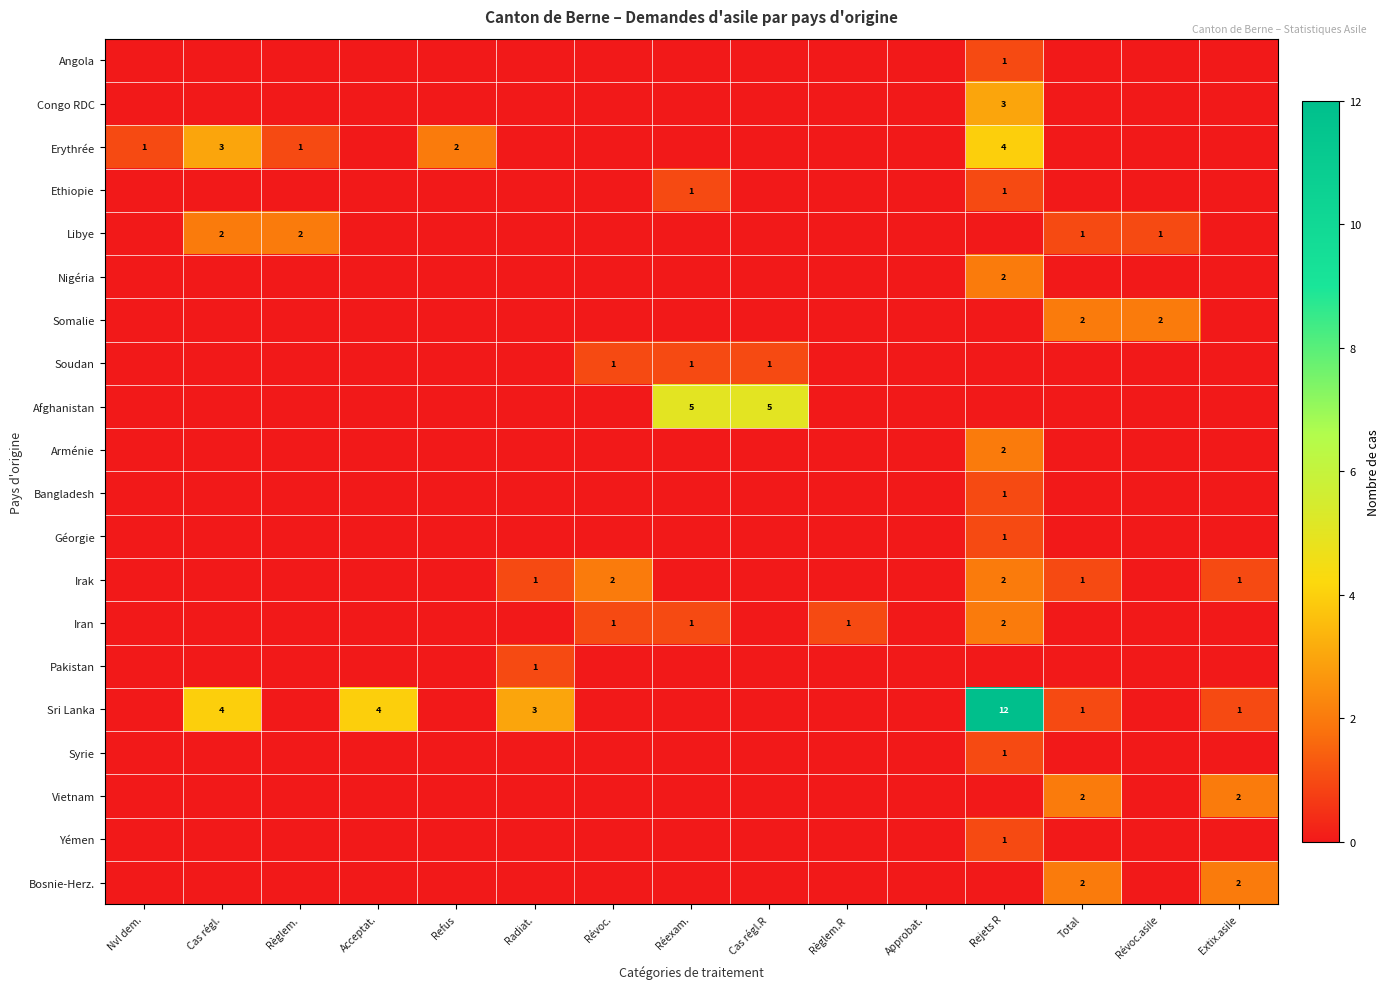

What is the difference between the maximum and minimum values in the Angola series?

1